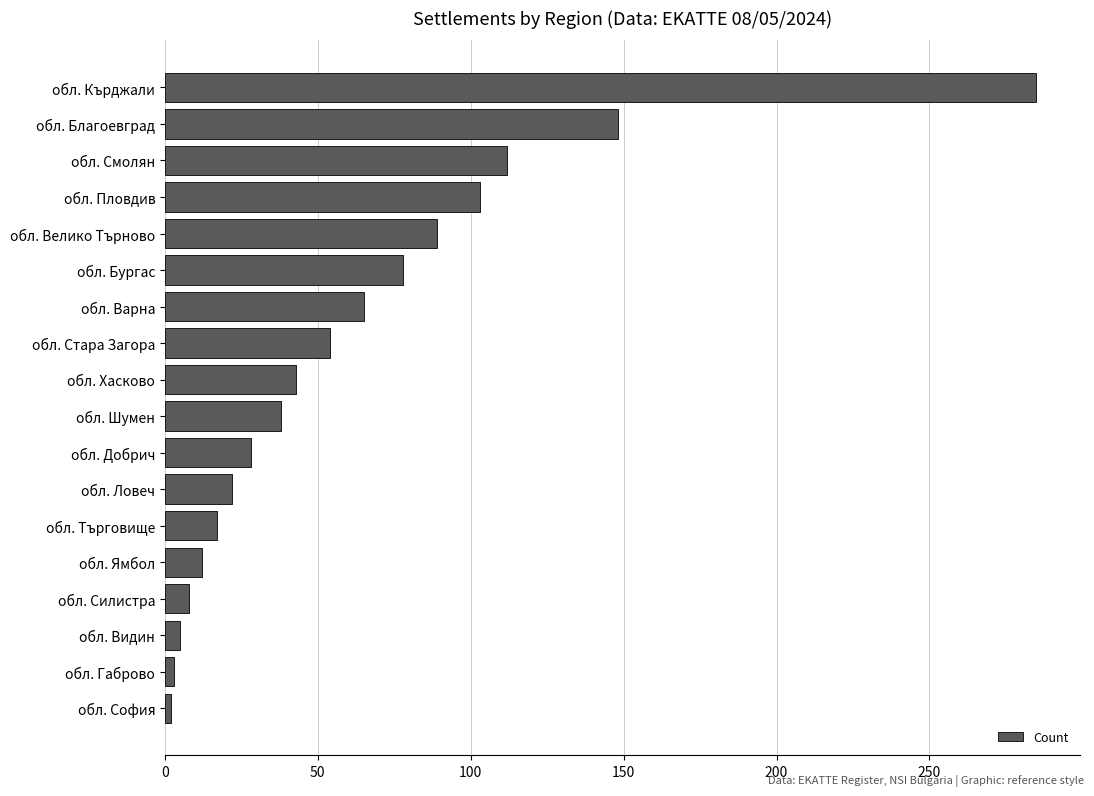

What position from the top is обл. Стара Загора?

8